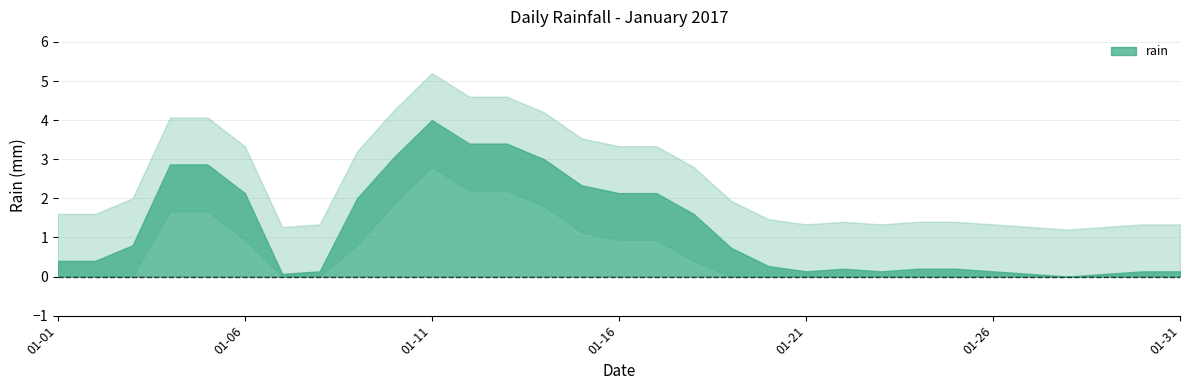

Is it true that the value at 2017-01-11 is 4.8?

False